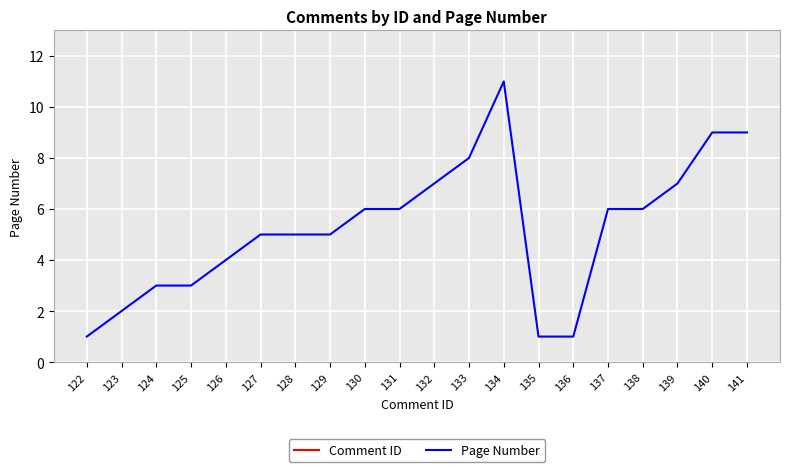

List the series in order of their peak value, highest first.

Comment ID, Page Number